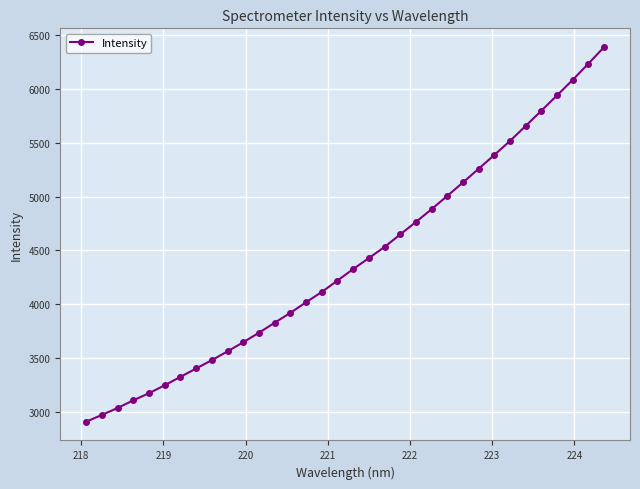

What is the sum of all values?

149690.0